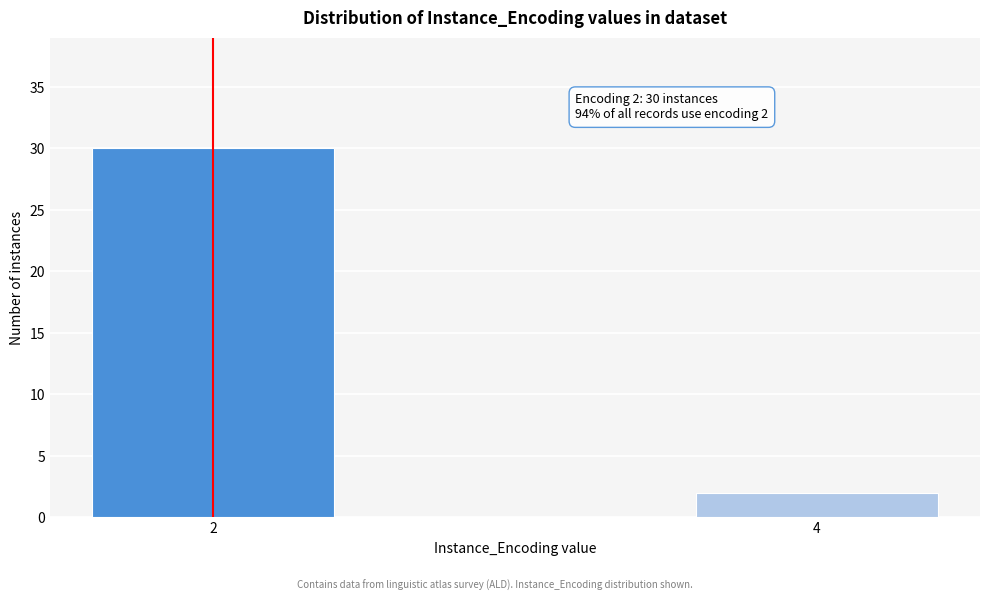

Reading left to right, transcribe all the data shown in this chart.

2=30	4=2